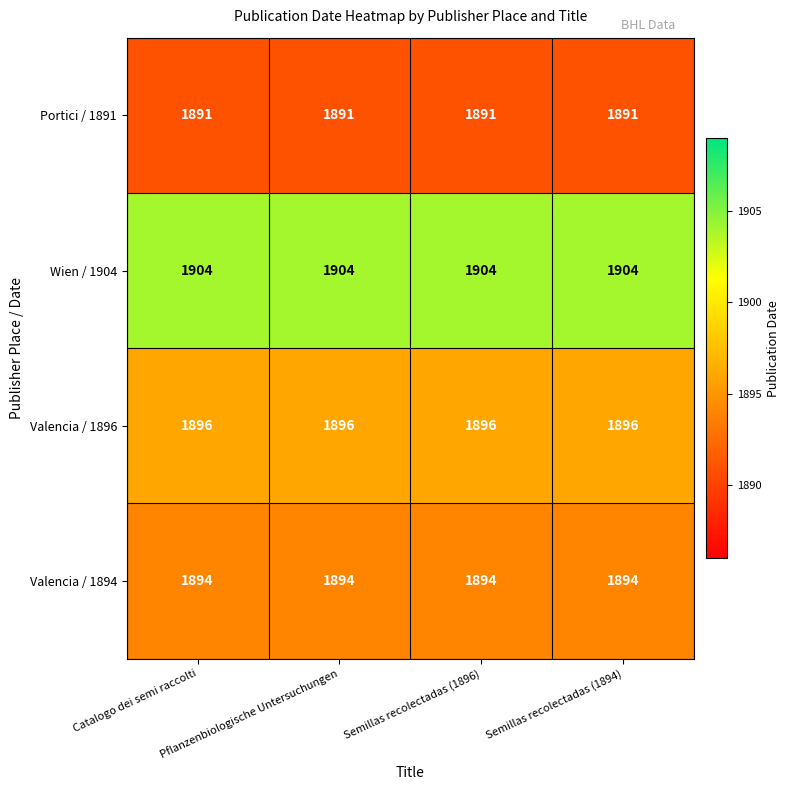

Rank the series by their maximum value, from lowest to highest.

Portici / 1891, Valencia / 1894, Valencia / 1896, Wien / 1904